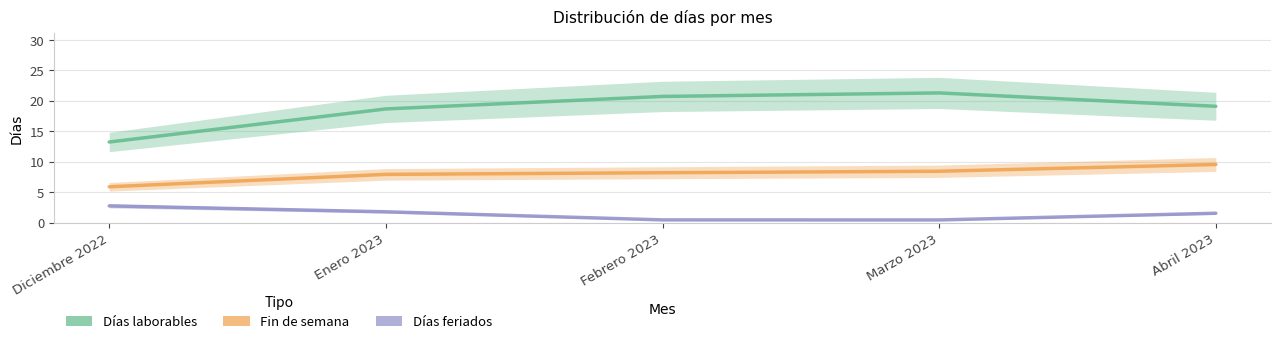

True or false: Días laborables has a value of 21.3 at Marzo 2023.

True